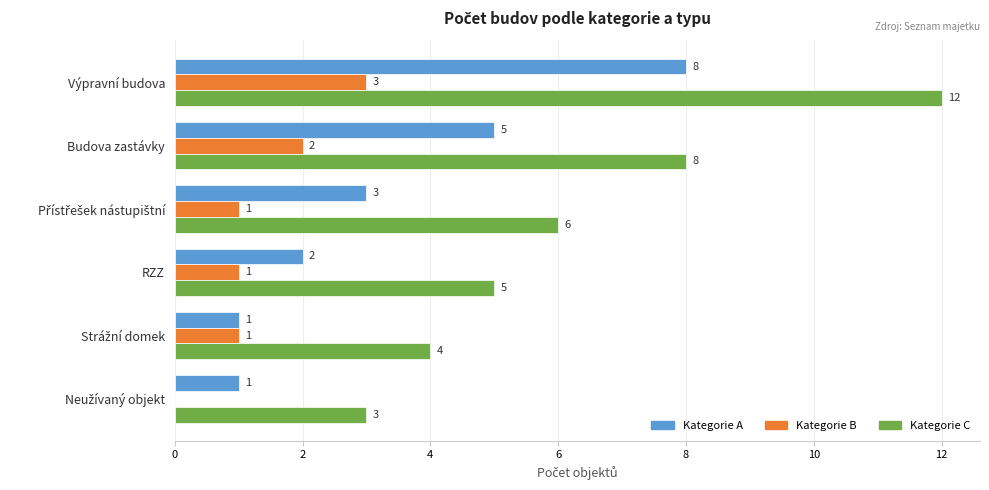

What is the maximum value for Kategorie A?

8